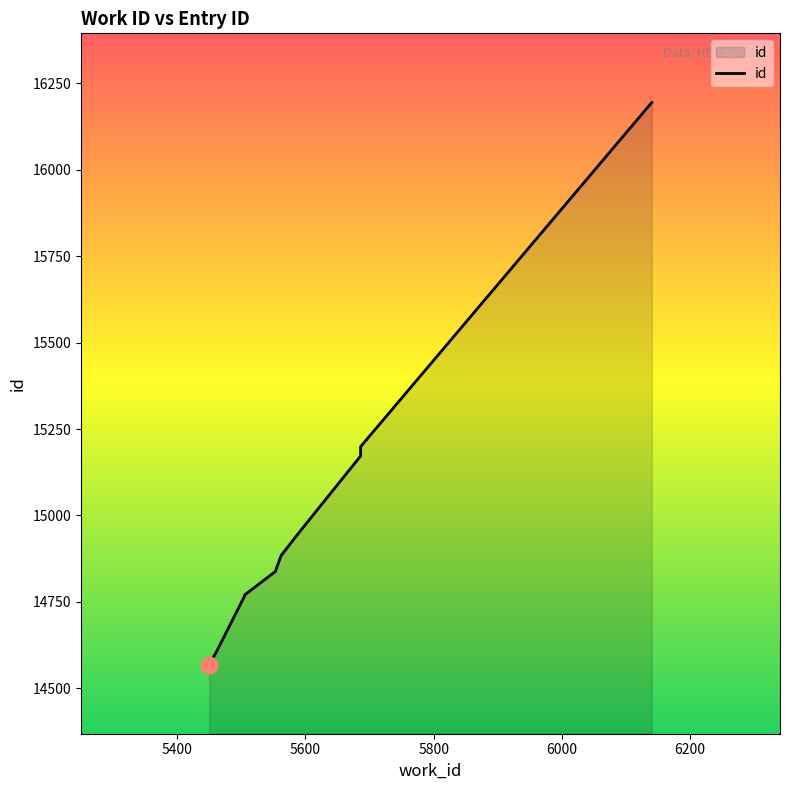

True or false: the data shows 6361 at 5553.

False